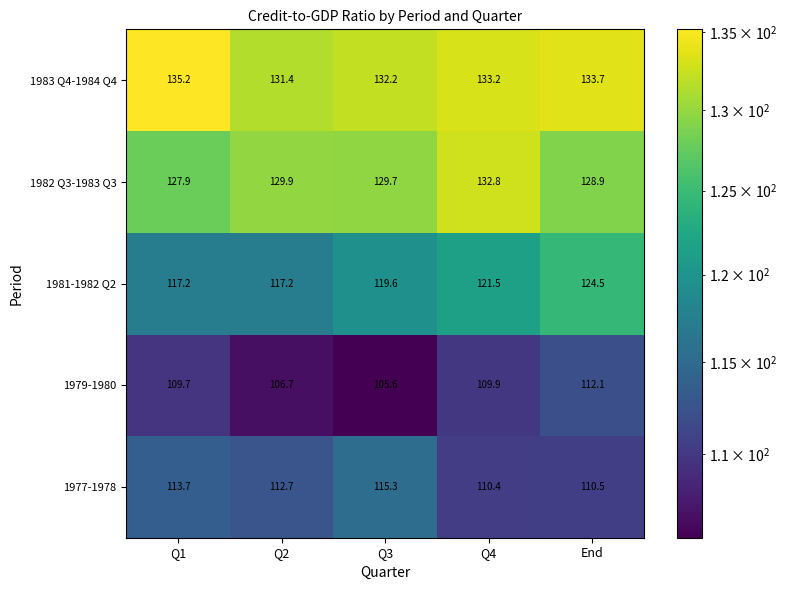

Which label corresponds to the largest value in the chart?

Q1